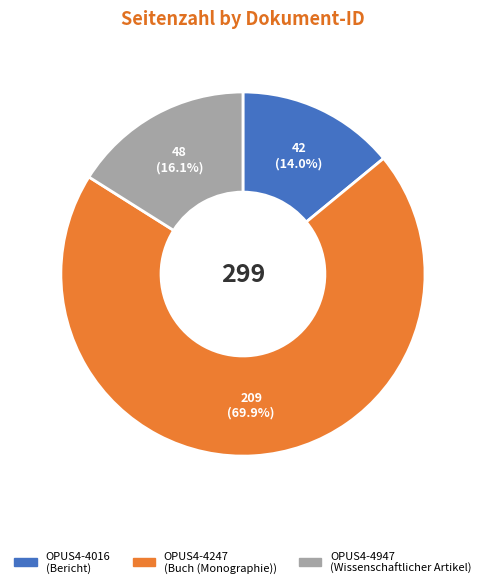

Is it true that OPUS4-4247 is 55% of the pie?

False